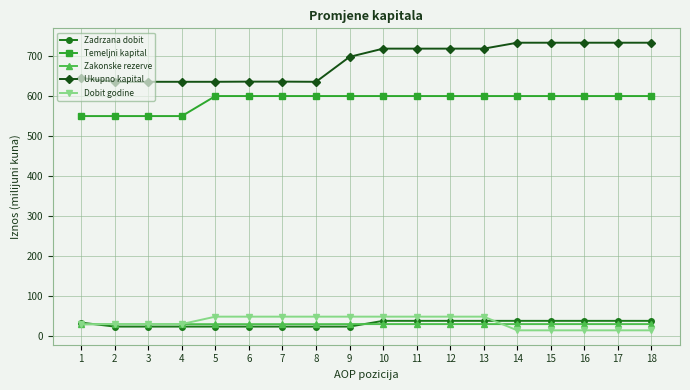

Which series has the widest spread of values?

Ukupno kapital